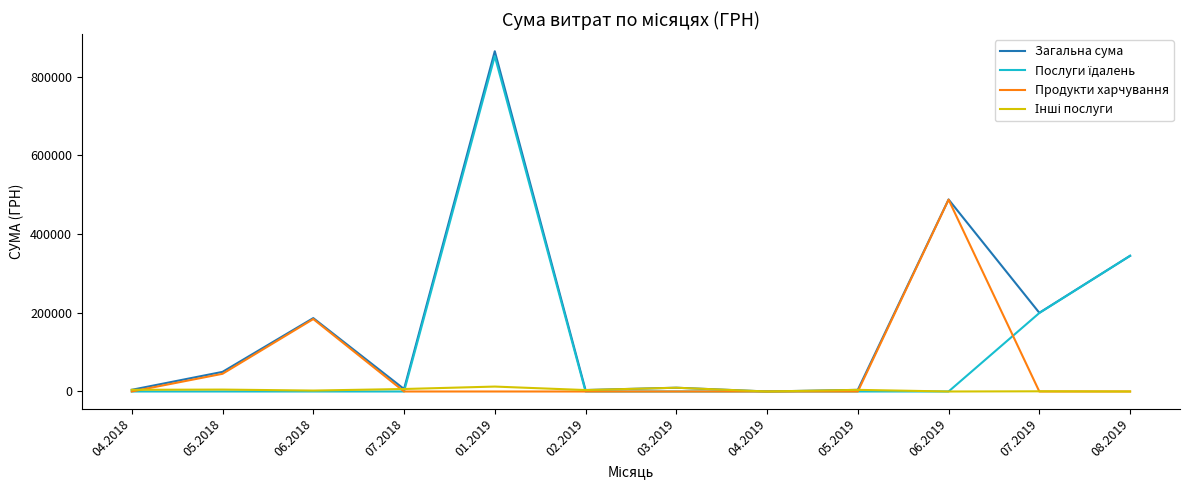

Reading left to right, extract all data points from this chart.

Загальна сума: 04.2018=4278.0	05.2018=49868.0	06.2018=186581.9	07.2018=6324.0	01.2019=864988.1	02.2019=3684.0	03.2019=9587.6	04.2019=0.0	05.2019=4150.0	06.2019=488154.9	07.2019=200058.6	08.2019=344929.1
Послуги їдалень: 04.2018=0.0	05.2018=0.0	06.2018=0.0	07.2018=0.0	01.2019=852471.9	02.2019=0.0	03.2019=0.0	04.2019=0.0	05.2019=0.0	06.2019=0.0	07.2019=199567.5	08.2019=344929.1
Продукти харчування: 04.2018=0.0	05.2018=45000.0	06.2018=184199.8	07.2018=0.0	01.2019=0.0	02.2019=0.0	03.2019=0.0	04.2019=0.0	05.2019=0.0	06.2019=487754.9	07.2019=0.0	08.2019=0.0
Інші послуги: 04.2018=4278.0	05.2018=4868.0	06.2018=2382.1	07.2018=6324.0	01.2019=12516.2	02.2019=3684.0	03.2019=9586.6	04.2019=0.0	05.2019=4150.0	06.2019=0.0	07.2019=491.1	08.2019=0.0